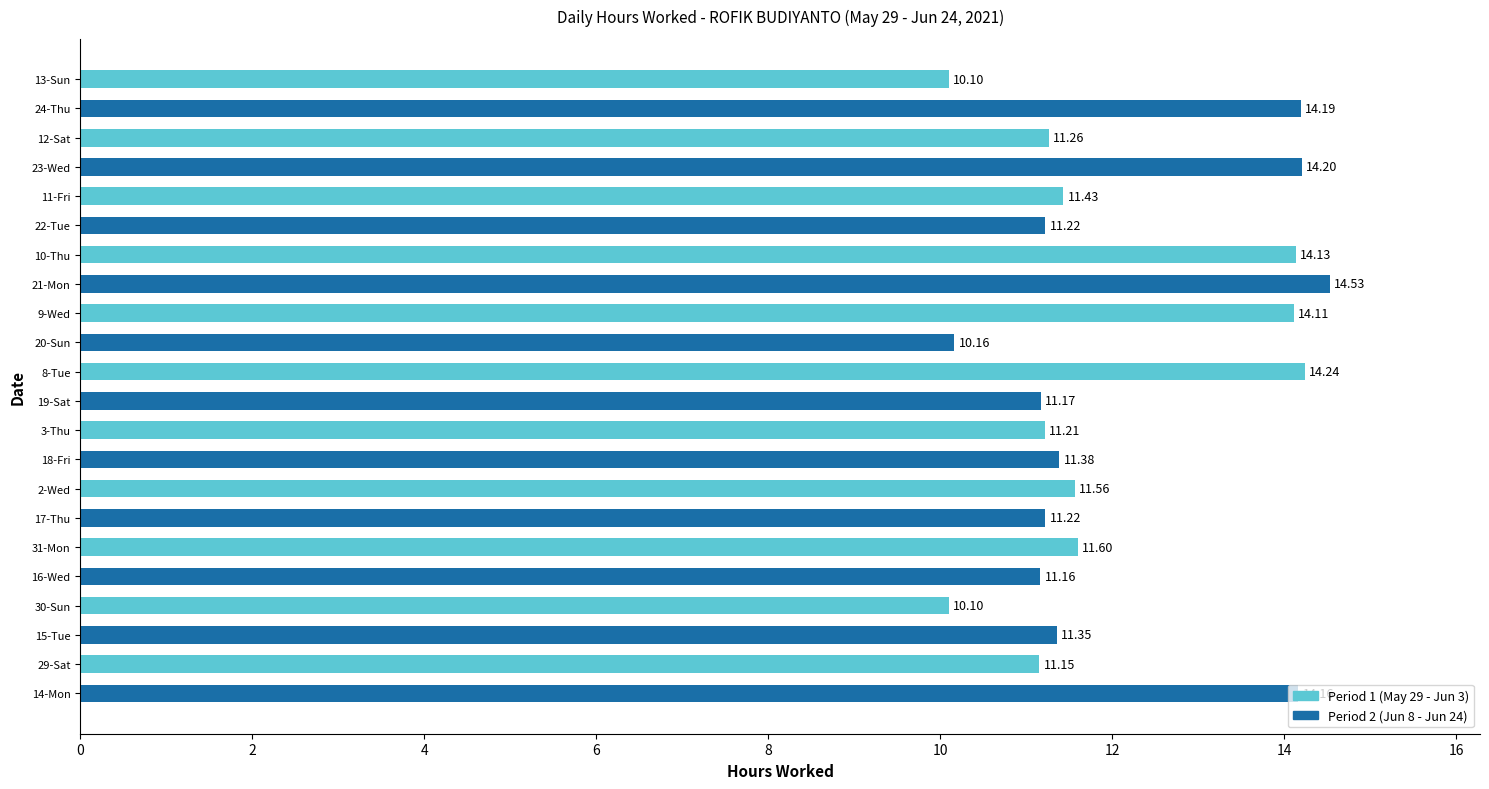

Is the value of Period 1 (May 29 - Jun 3) at 14-Mon greater than the value of Period 2 (Jun 8 - Jun 24) at 16-Wed?

No